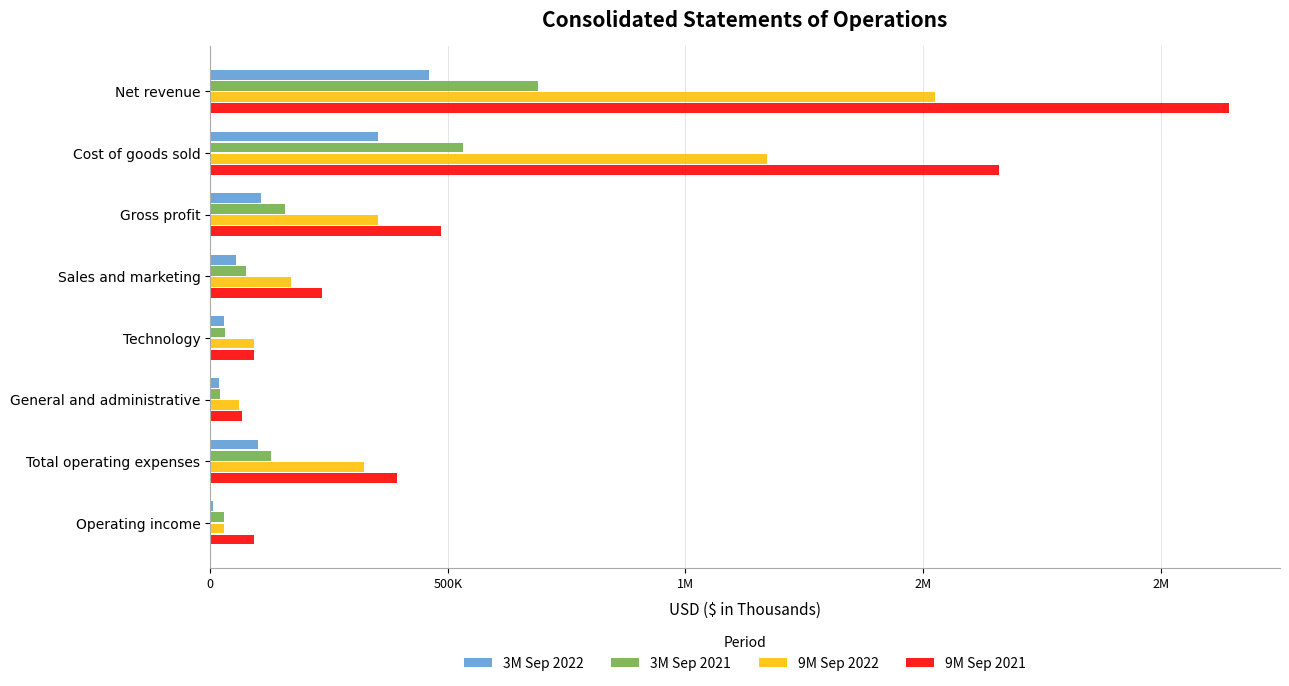

Which series has the widest spread of values?

9M Sep 2021